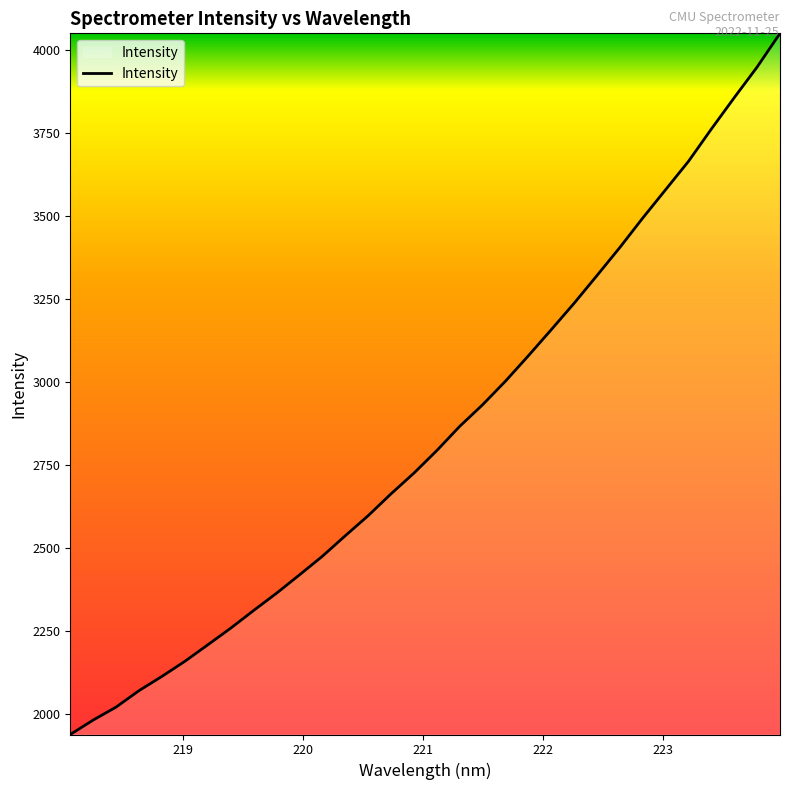

What is the greatest value displayed?

4051.6